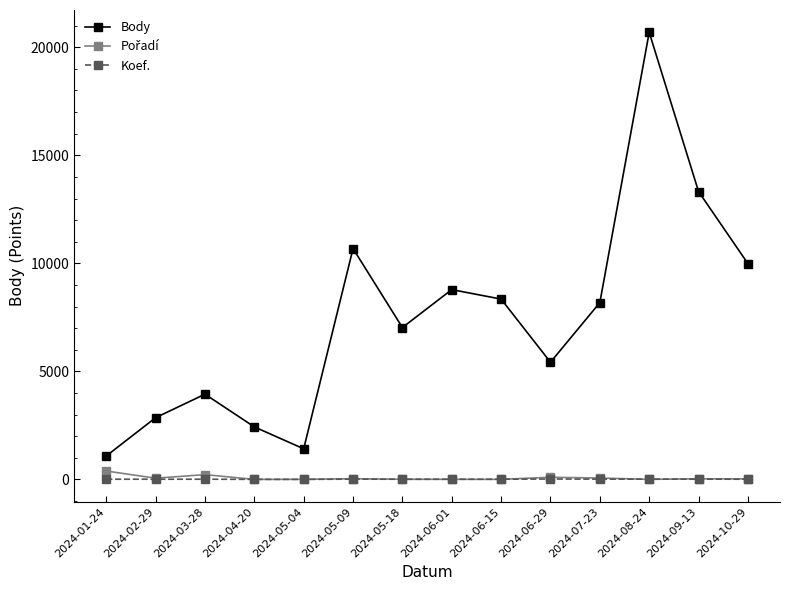

Which series has the largest range (max minus min)?

Body